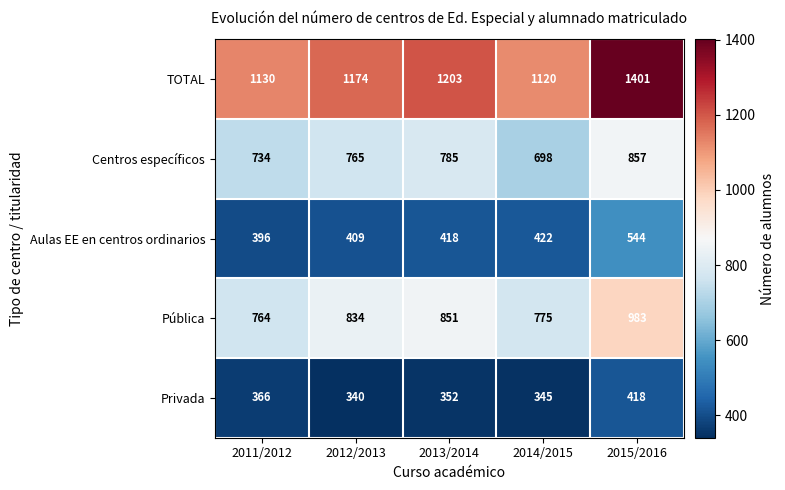

Which series changed the most between 2011/2012 and 2015/2016?

TOTAL